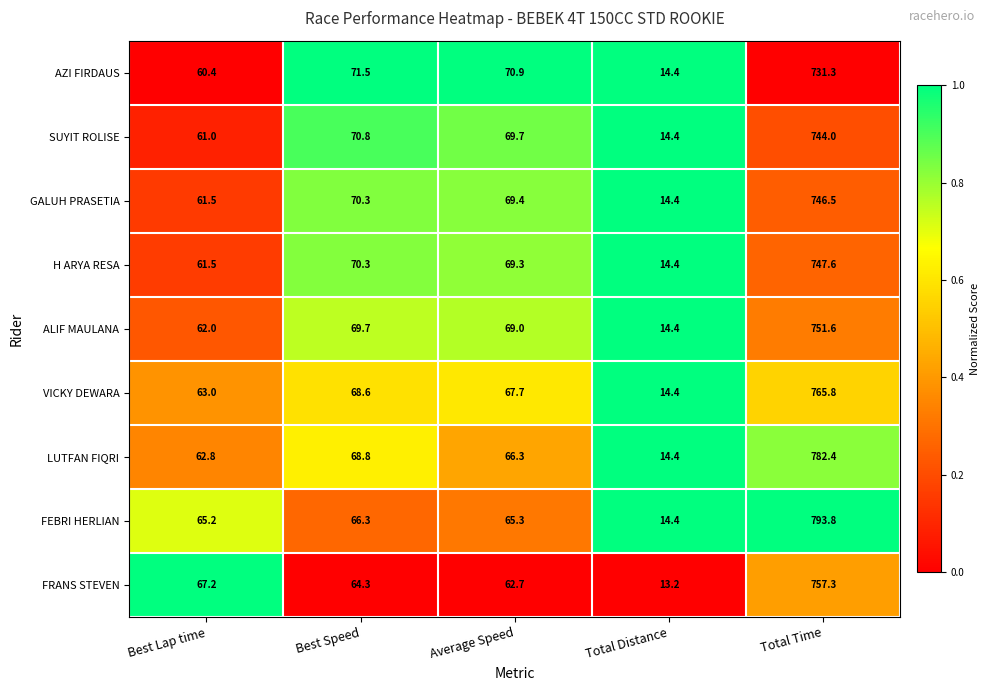

At which label is H ARYA RESA closest to 381?

Best Speed